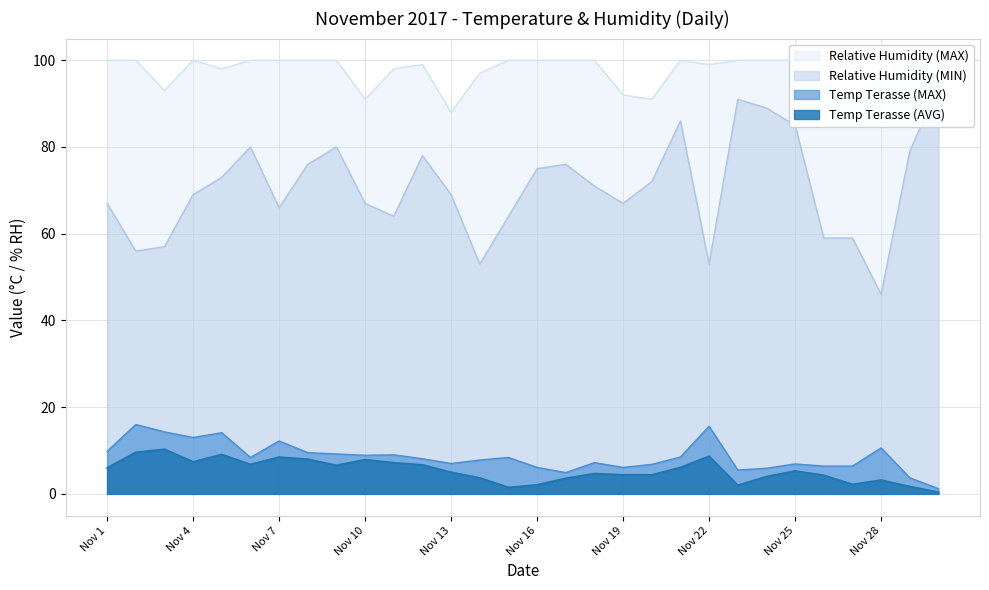

What value does the Temp Terasse (MAX) series have at Nov 5?

14.1